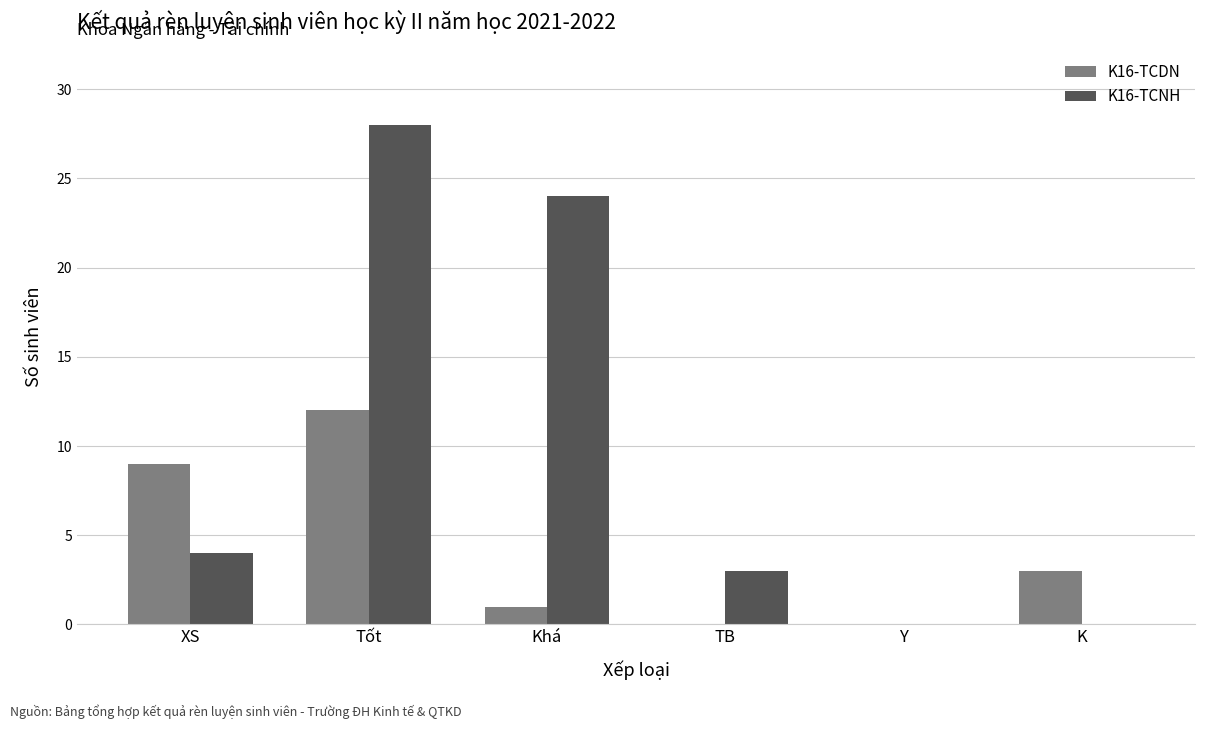

At which category is the sum across all series the highest?

Tốt